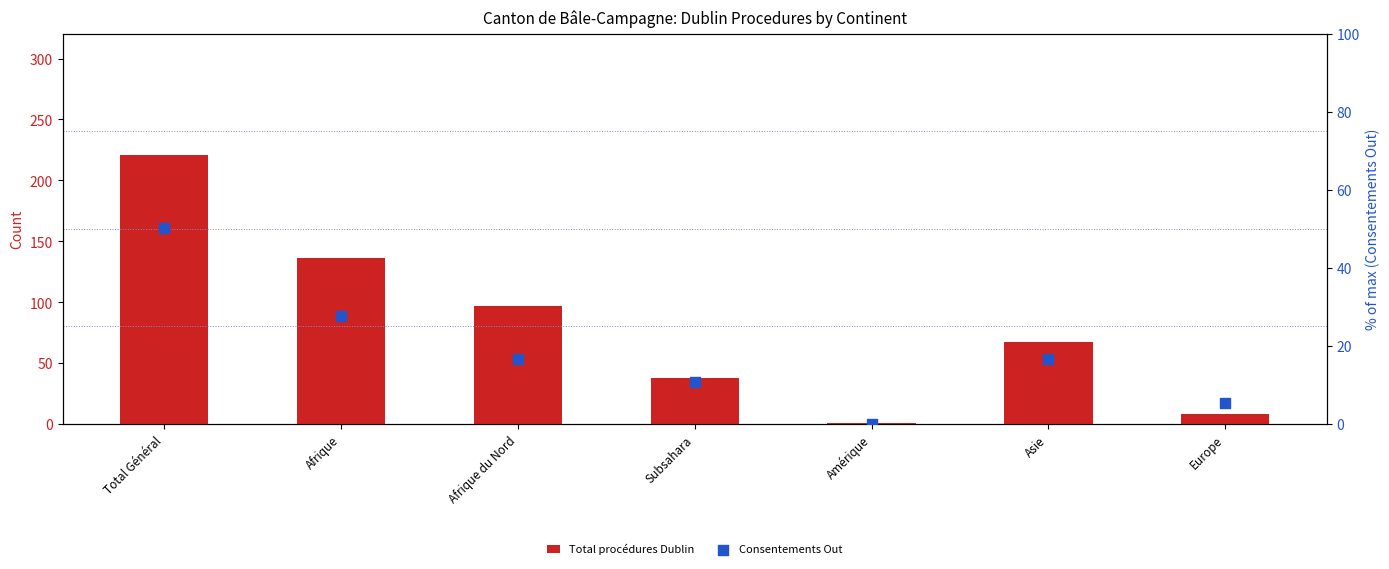

Which series has the largest total across all categories?

Total procédures Dublin